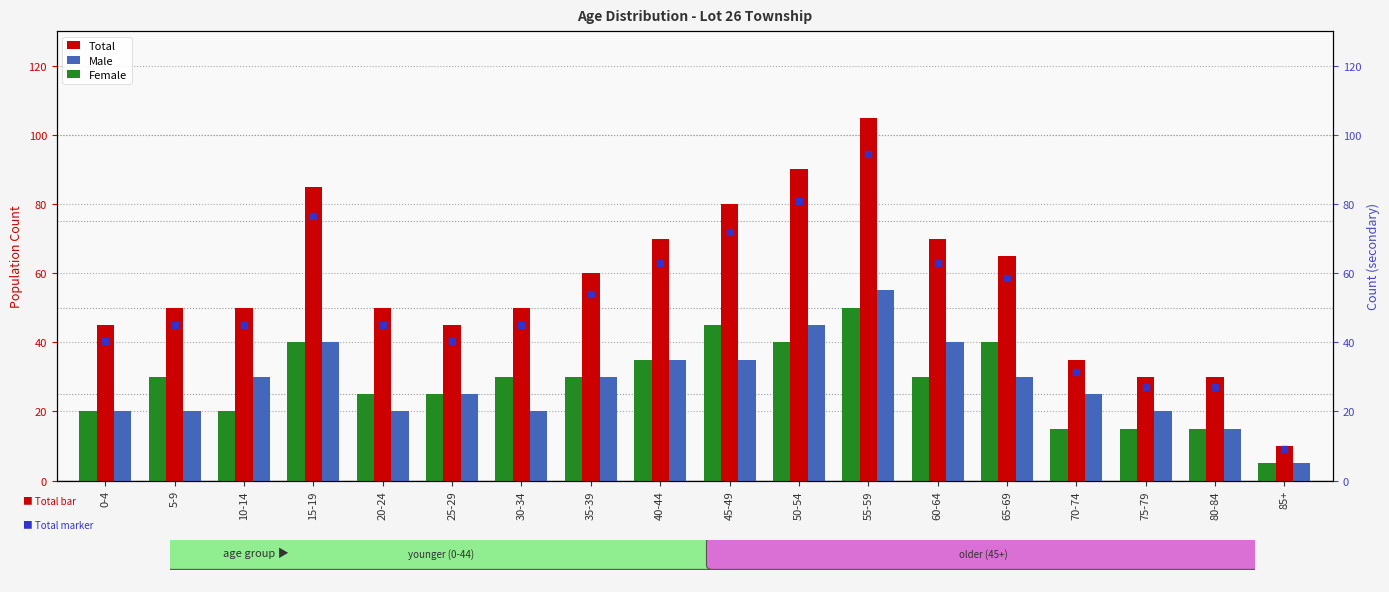

Is the value of Total (marker) at 65-69 greater than the value of Female at 60-64?

Yes